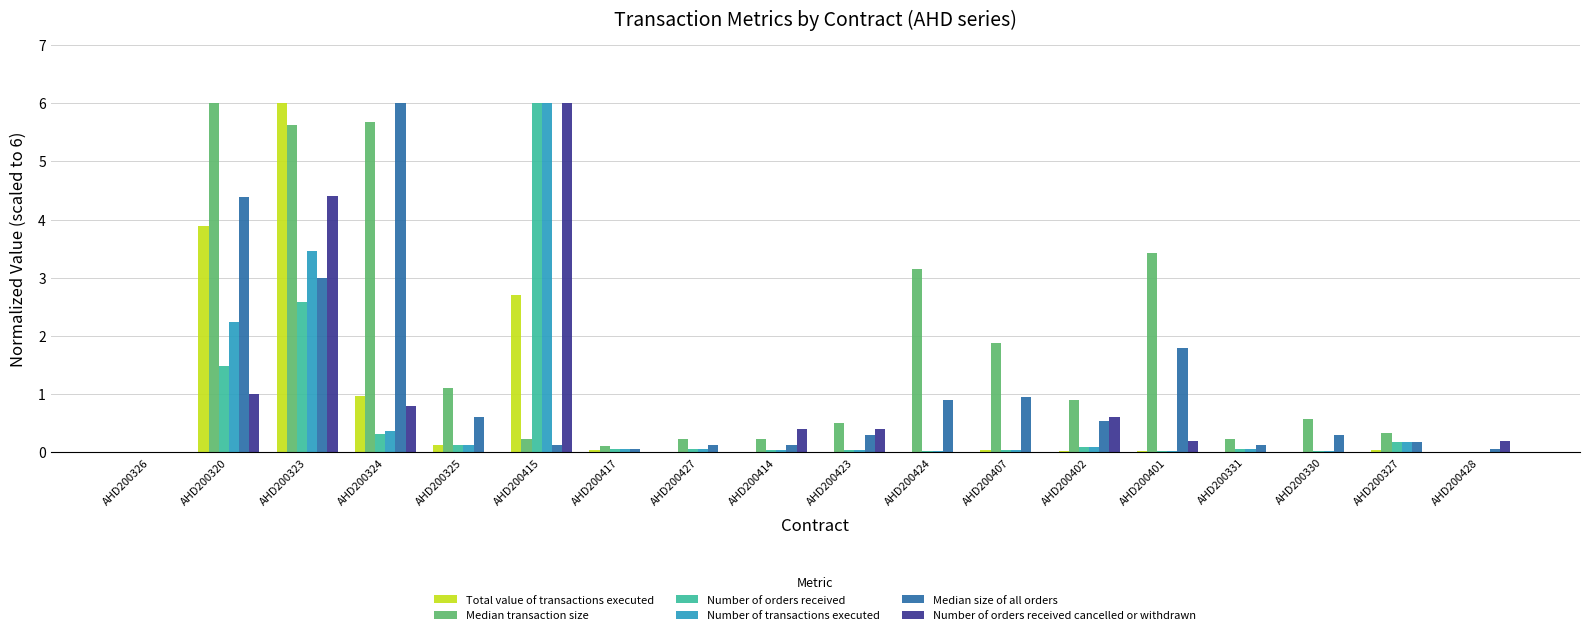

Which series has the largest total across all categories?

Median transaction size